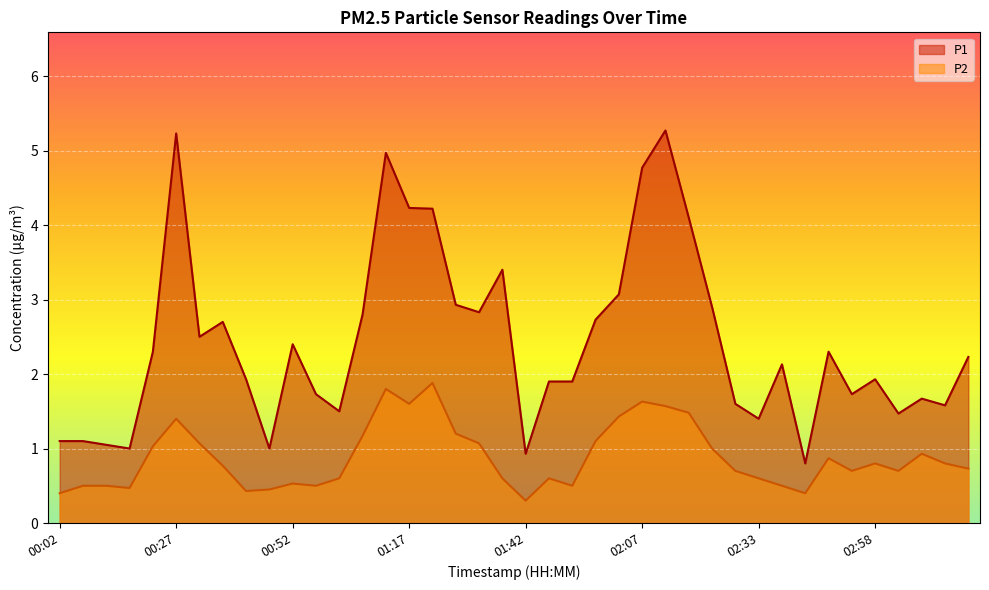

What is the sum of the P2 values at 02:02 and 02:48?

2.3